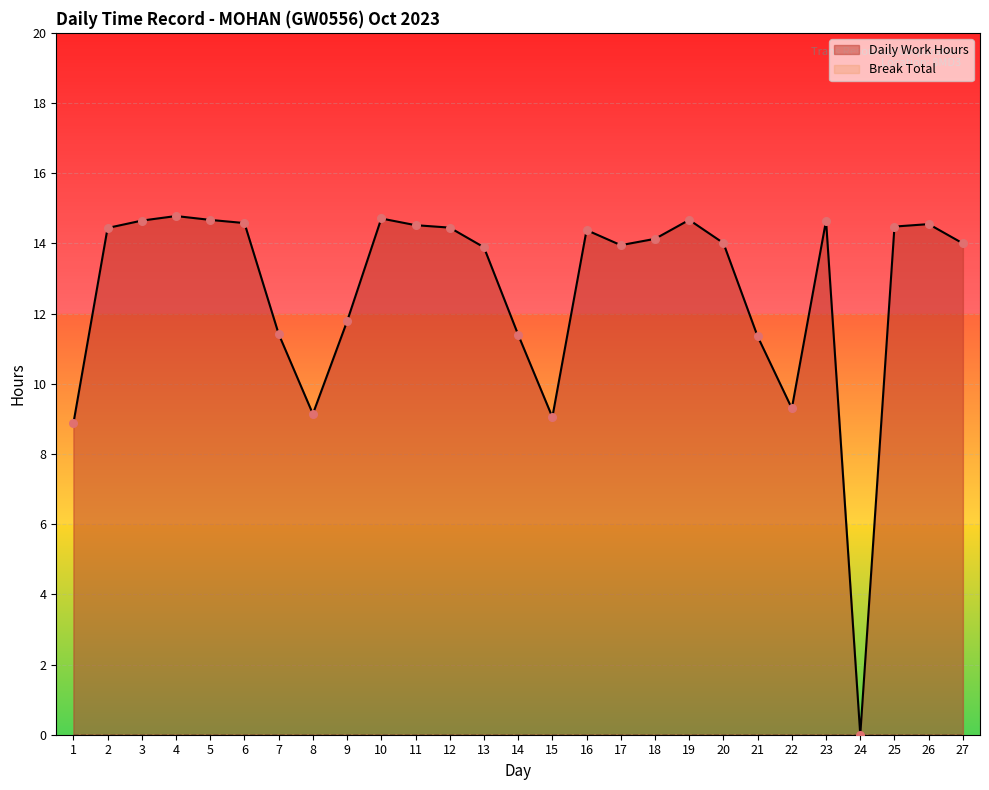

What is the ratio of the value at 10 to the value at 12?

1.0